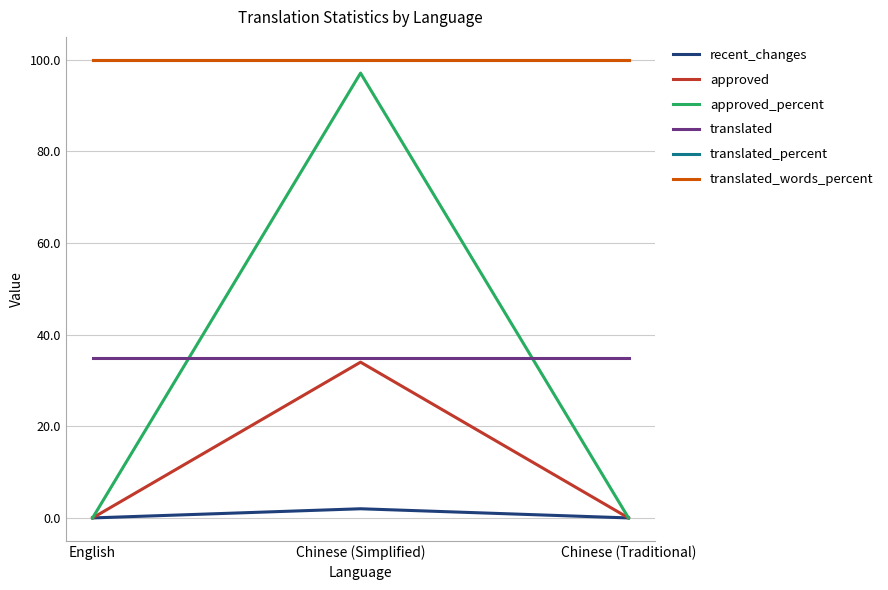

What is the label of the 1st point from the left?

English